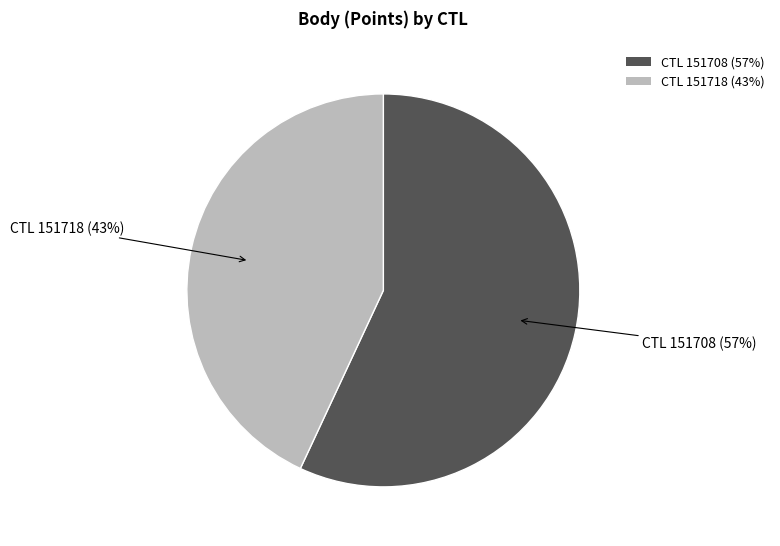

Rank the categories by value from lowest to highest.

CTL 151718 (43%), CTL 151708 (57%)